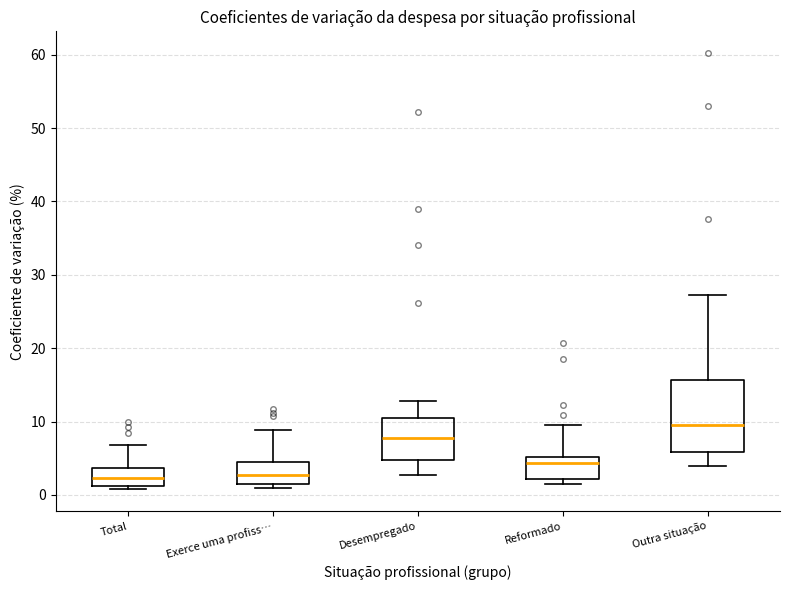

Reading left to right, read every box against the y-axis: the position of its median line, the range the box covers, and the ends of its whiskers. The values are not printed on the chart, so give them approximately, as read against the axis.

Total: median 2, box 1 to 4, whiskers 1 (just below the box's lower edge) to 7
Exerce uma profiss…: median 3, box 1 to 5, whiskers 1 (just below the box's lower edge) to 9
Desempregado: median 8, box 5 to 11, whiskers 3 to 13
Reformado: median 4, box 2 to 5, whiskers 1 to 9
Outra situação: median 10, box 6 to 16, whiskers 4 to 27